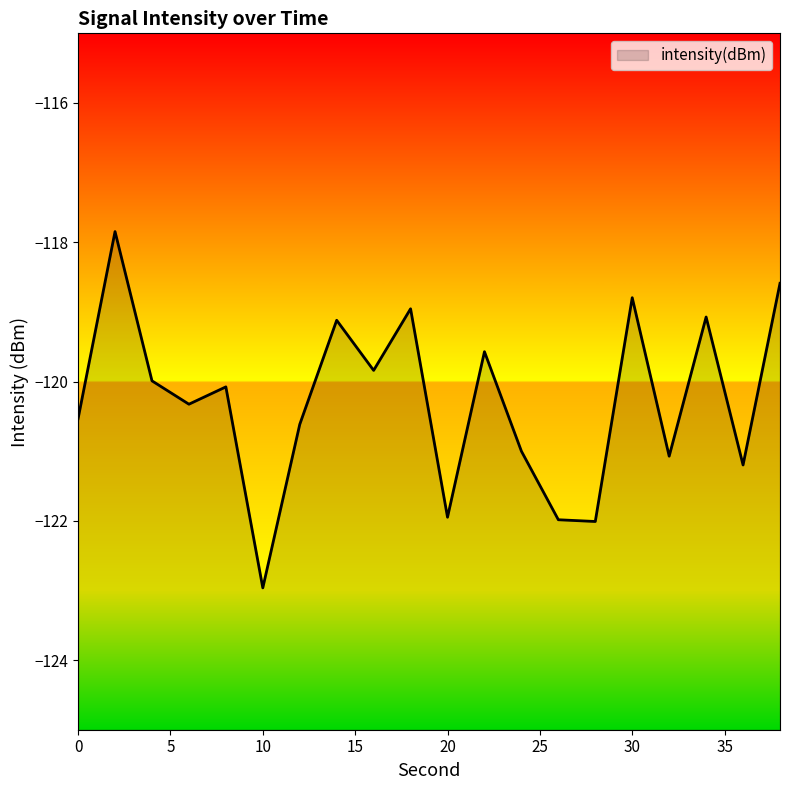

Where is the first local maximum?

2